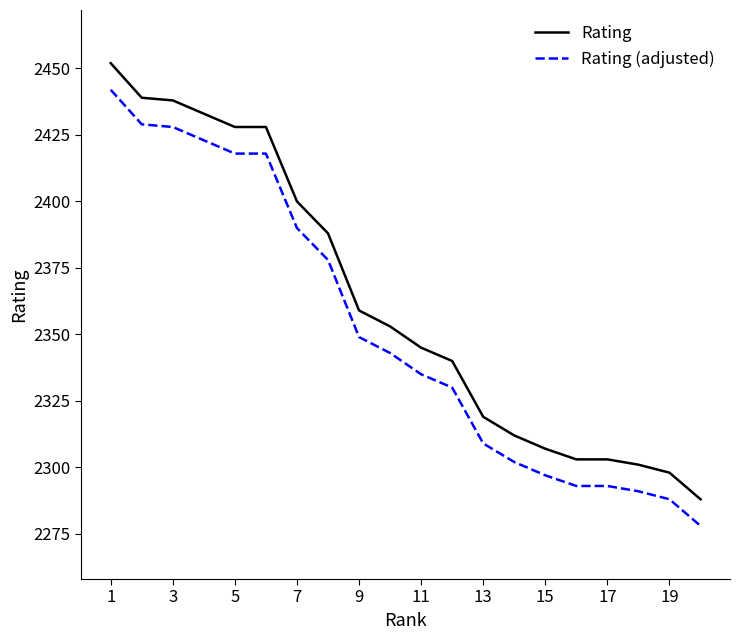

What is the difference between the maximum and minimum values in the Rating series?

164